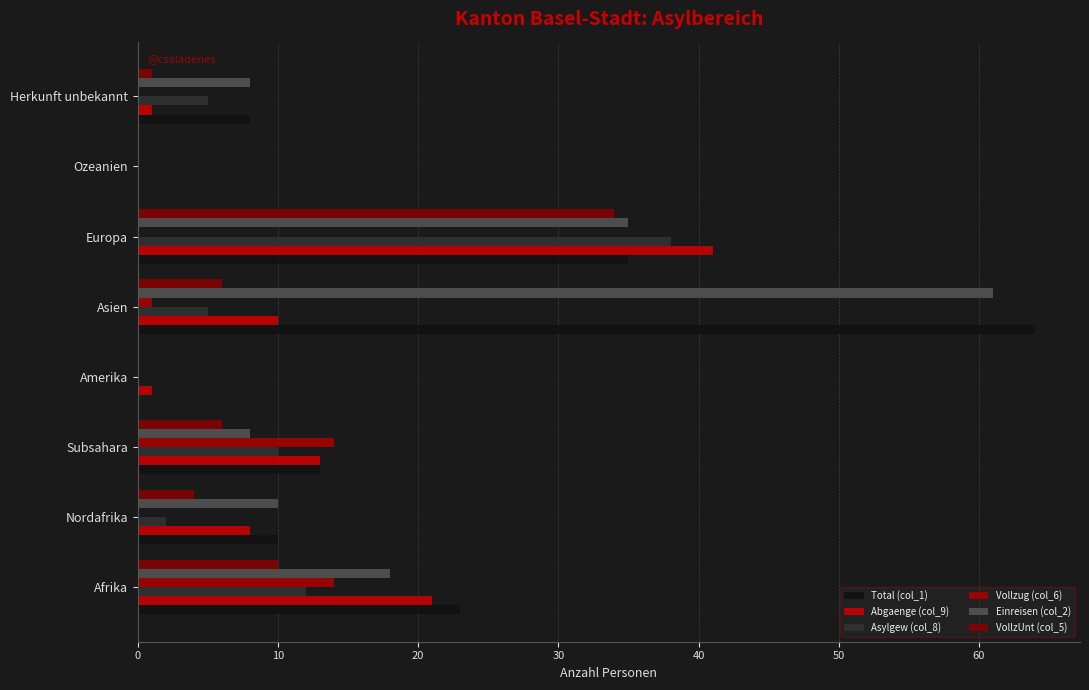

How many distinct data groups are displayed?

6